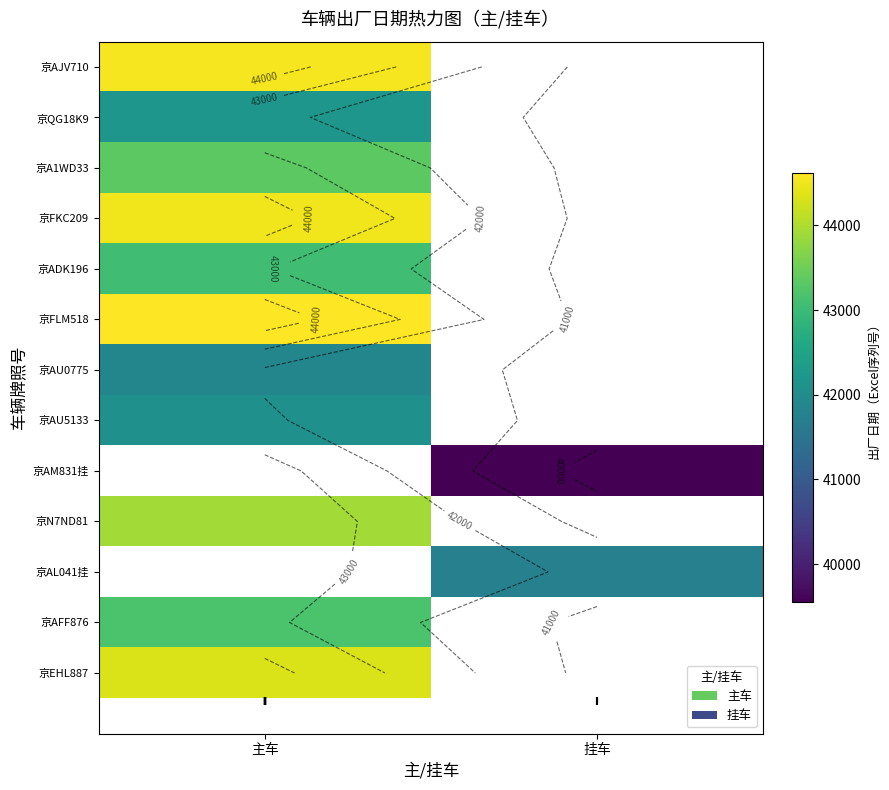

List the labels in order of 京FKC209 value, largest first.

主车, 挂车